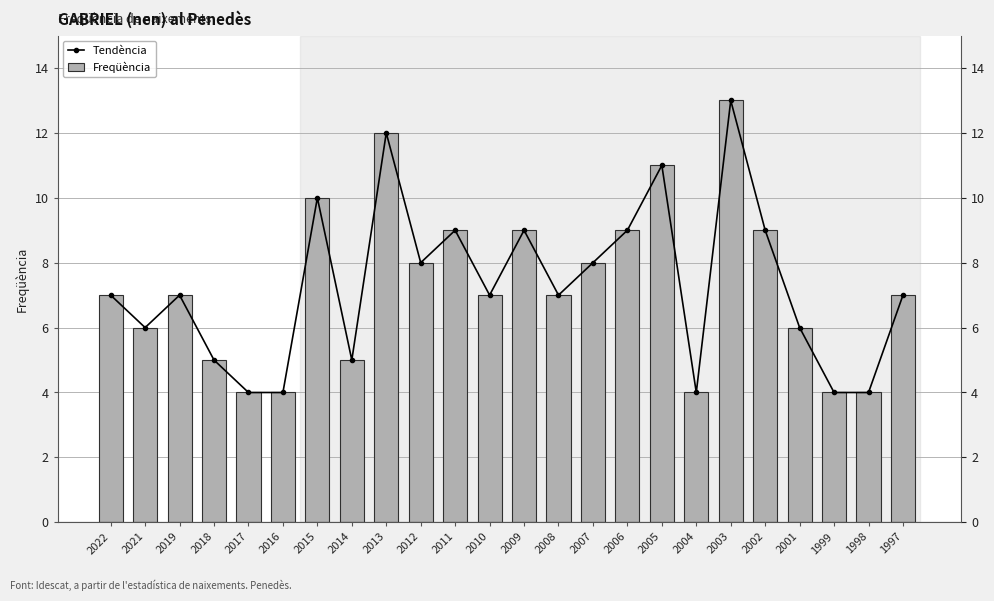

Count the number of categories in the chart.

24